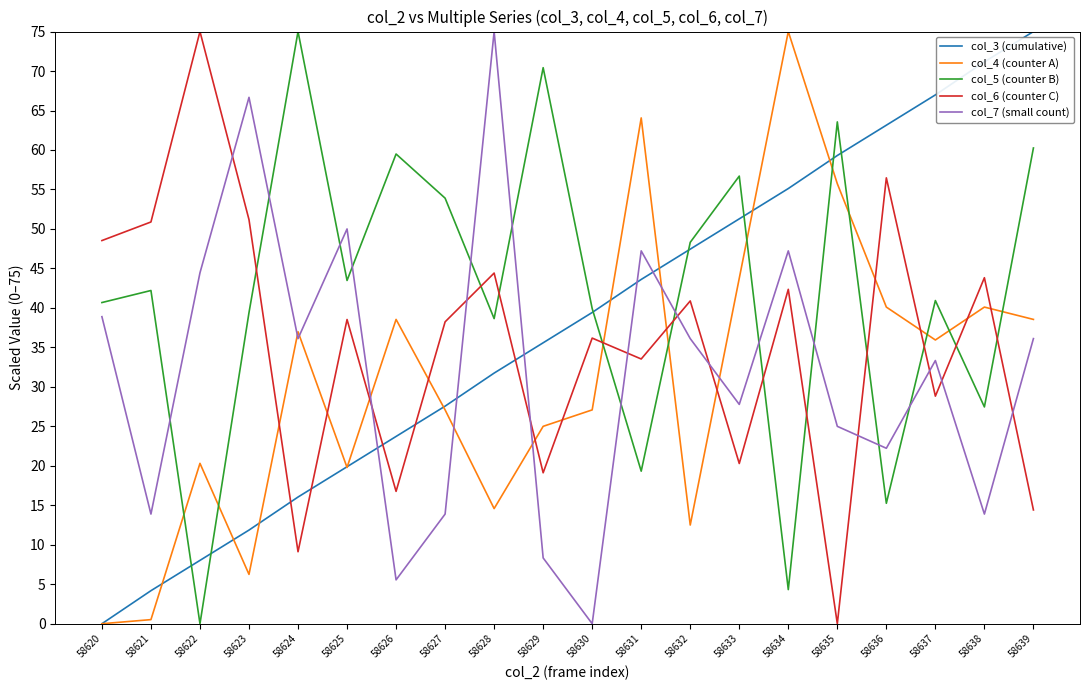

Does the chart have visible grid lines?

No